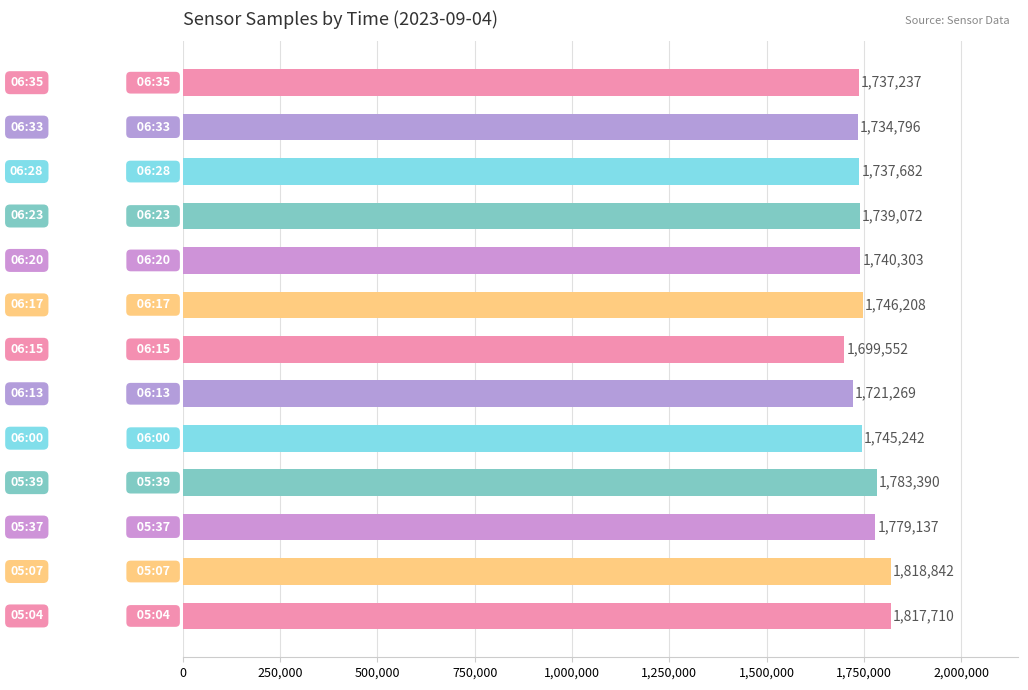

How many bars are there in total?

13